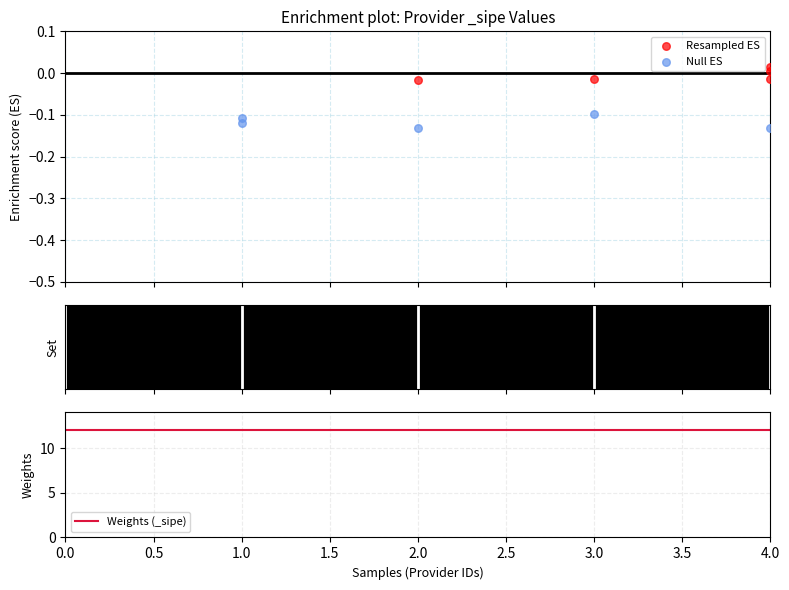

What are all the series names shown in the legend?

Resampled ES, Null ES, Weights (_sipe)